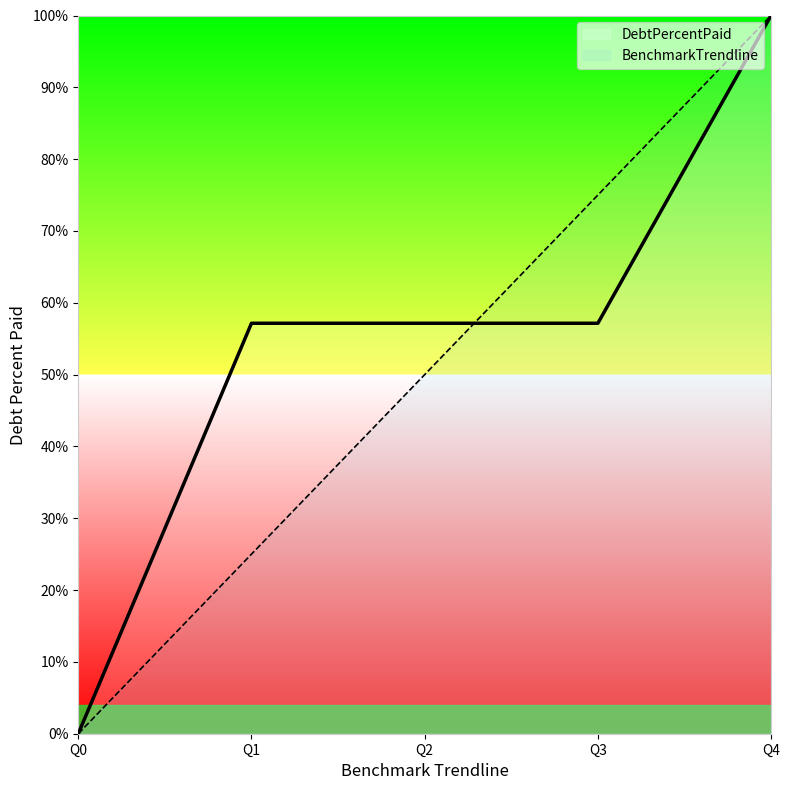

Where does the BenchmarkTrendline series first go above 50?

Q3